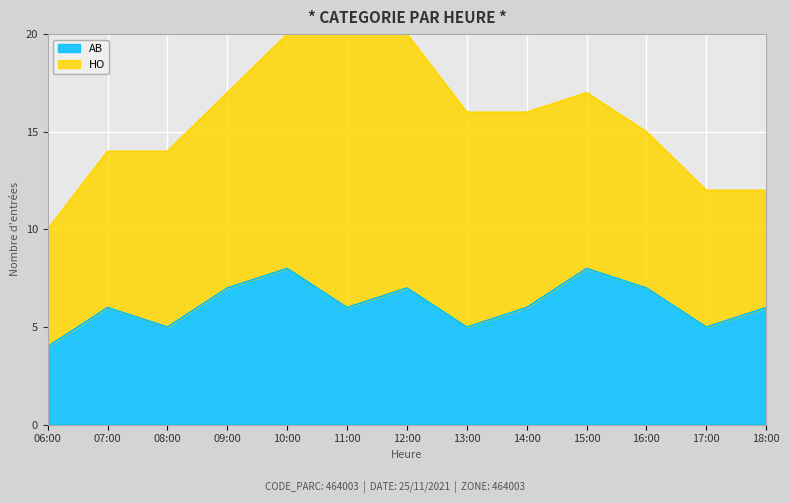

What is the sum of all values?

80